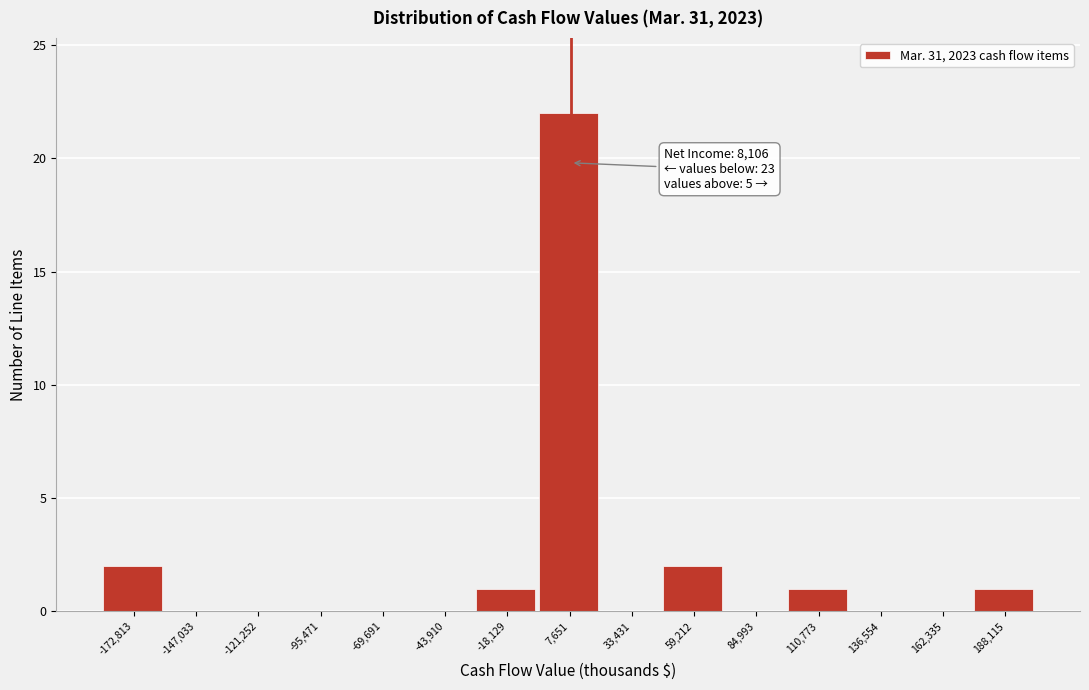

Over which range of the x-axis is the bar tallest?

-5000 to 20000